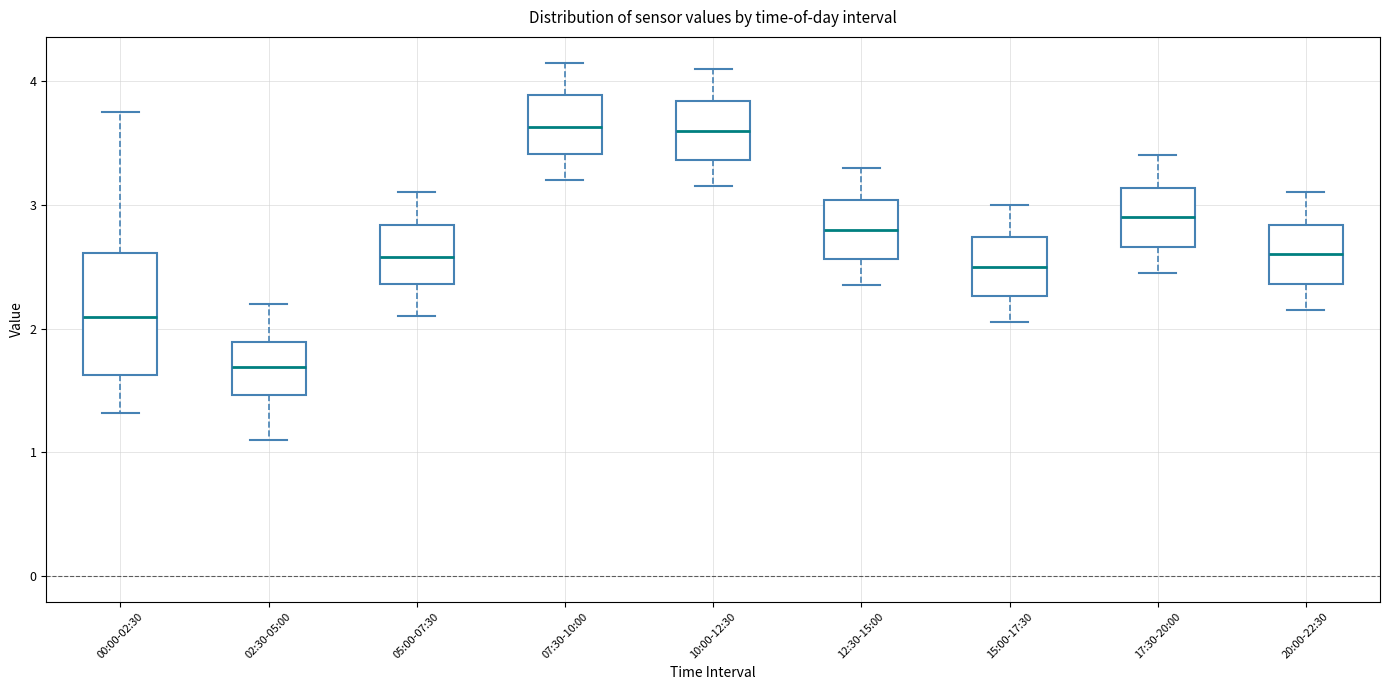

Where is the upper edge of the box for 00:00-02:30 on the y-axis? The values are not printed on the chart, so give them approximately, as read against the axis.

2.6